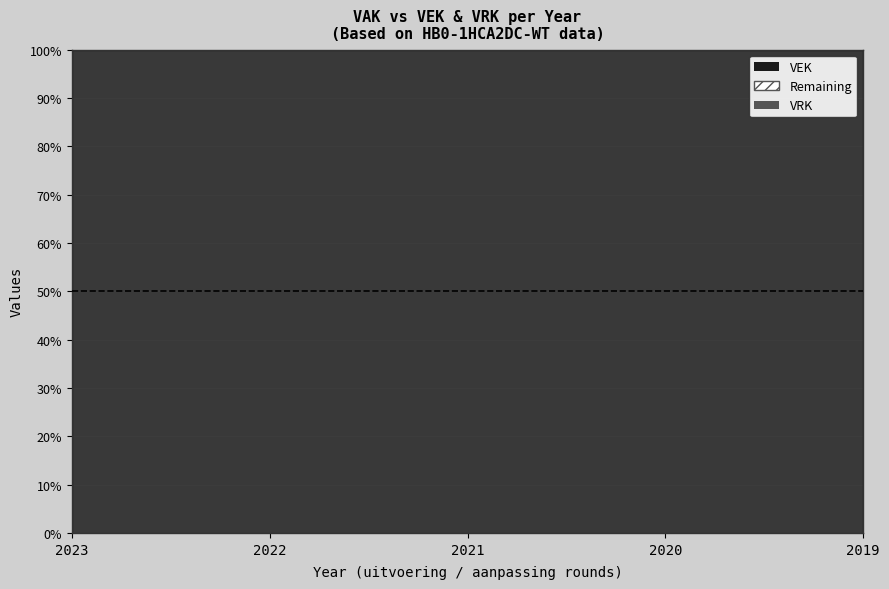

True or false: VEK has more than 2 interior local peaks.

False